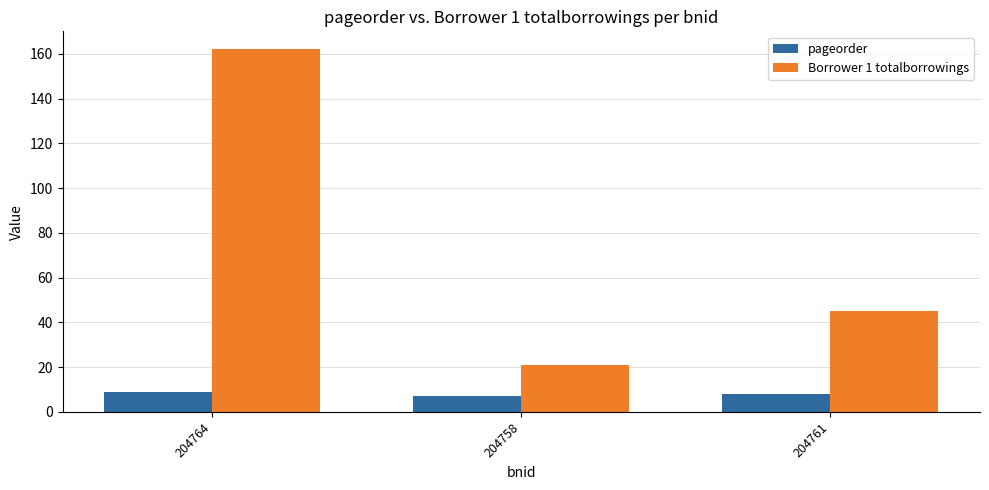

What is the label of the 1st bar from the right?

204761